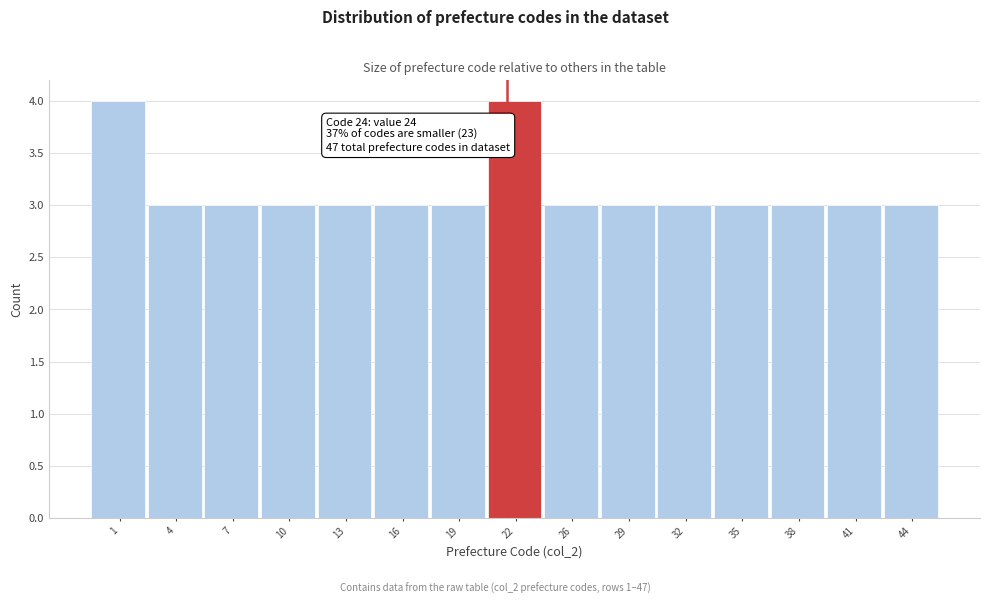

Reading left to right, transcribe all the data shown in this chart.

4	3	3	3	3	3	3	4	3	3	3	3	3	3	3